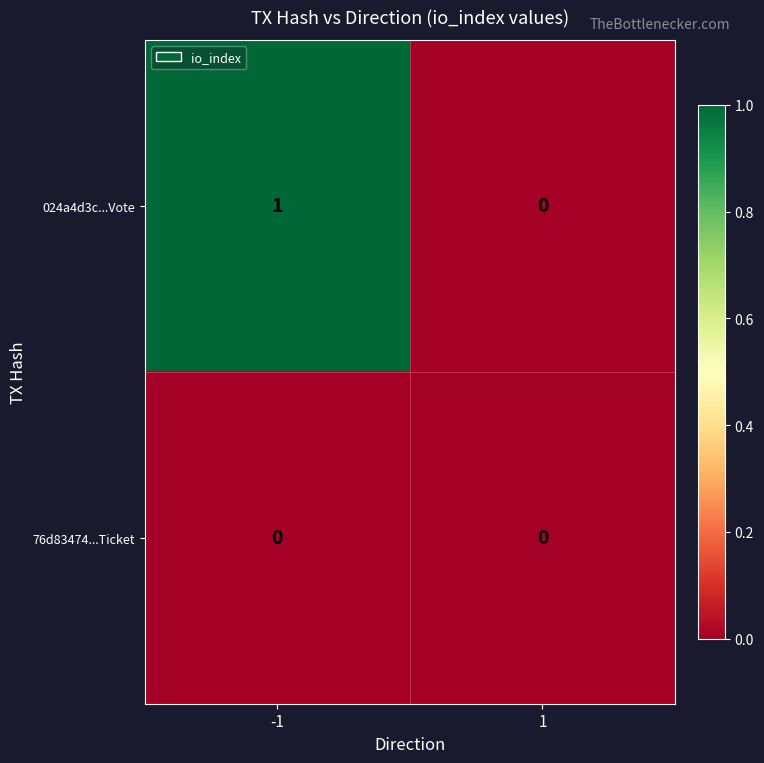

List the series in order of their overall mean, lowest first.

76d83474...Ticket, 024a4d3c...Vote